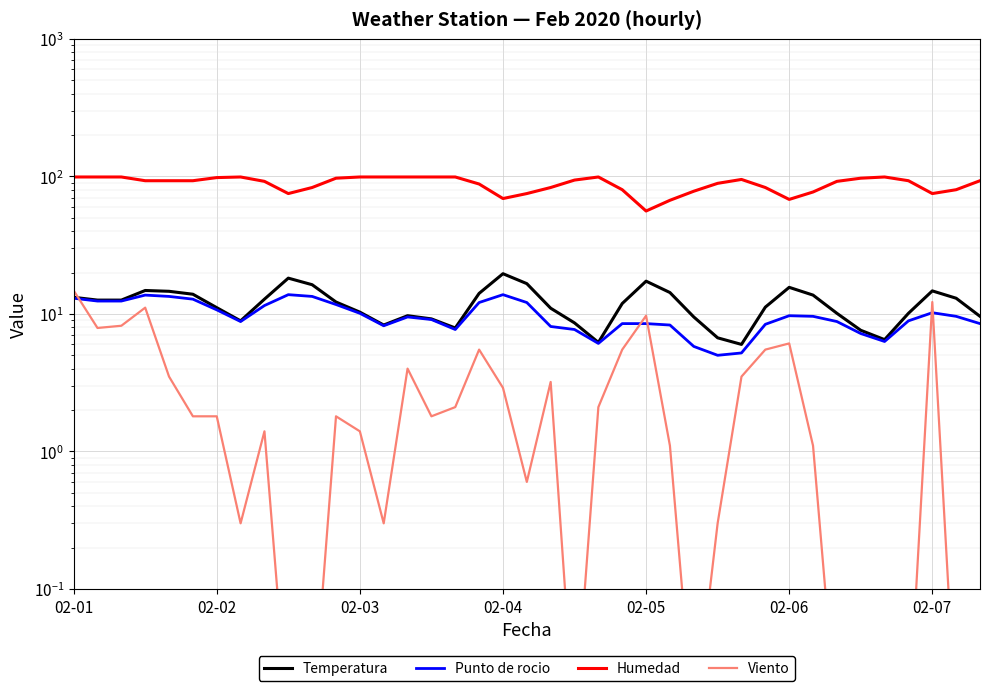

What are all the series names shown in the legend?

Temperatura, Punto de rocio, Humedad, Viento